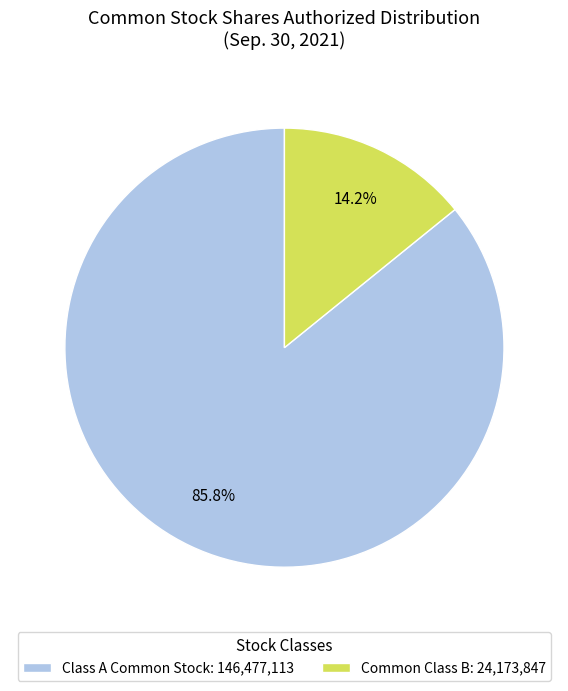

Count the number of slices in the pie.

2